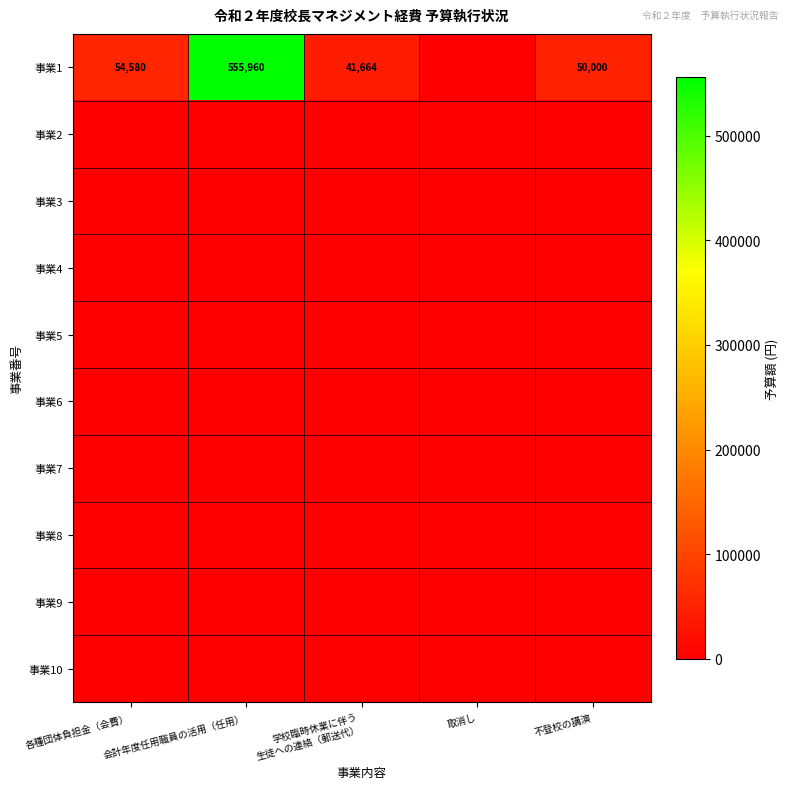

At which category is the sum across all series the highest?

会計年度任用職員の活用（任用）